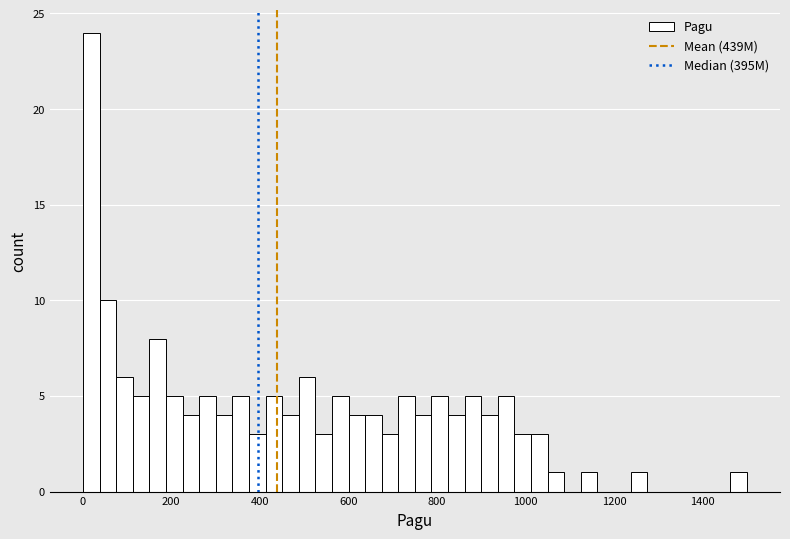

Around what value on the x-axis is the tallest bar? Give the approximate position of its centre, as read against the axis.

20